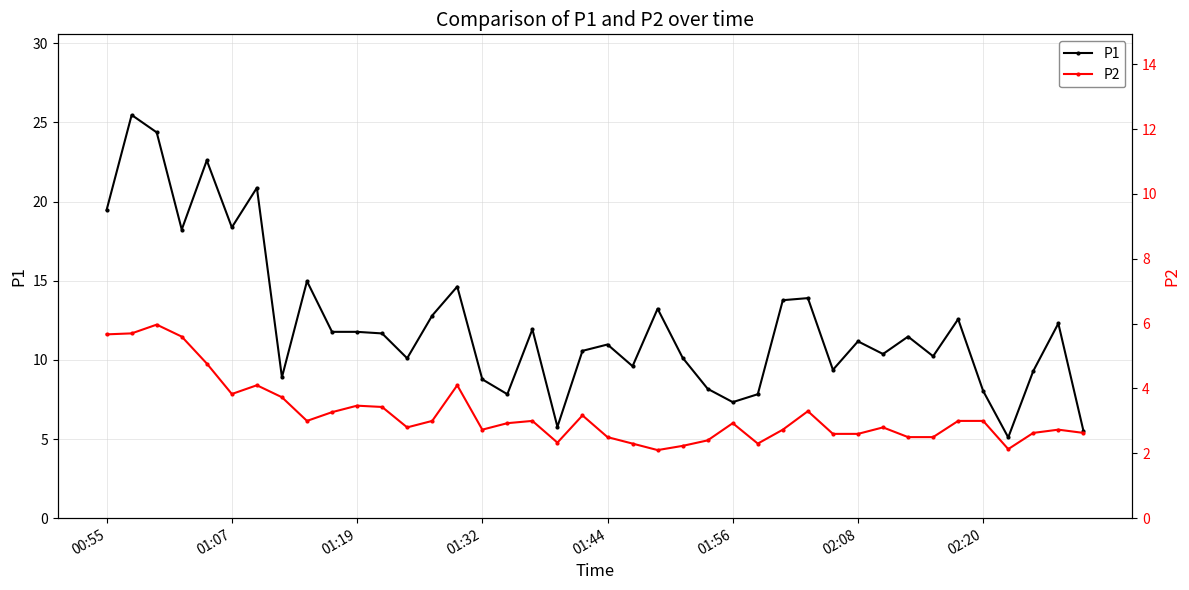

At how many categories does at least one series exceed 5?

40